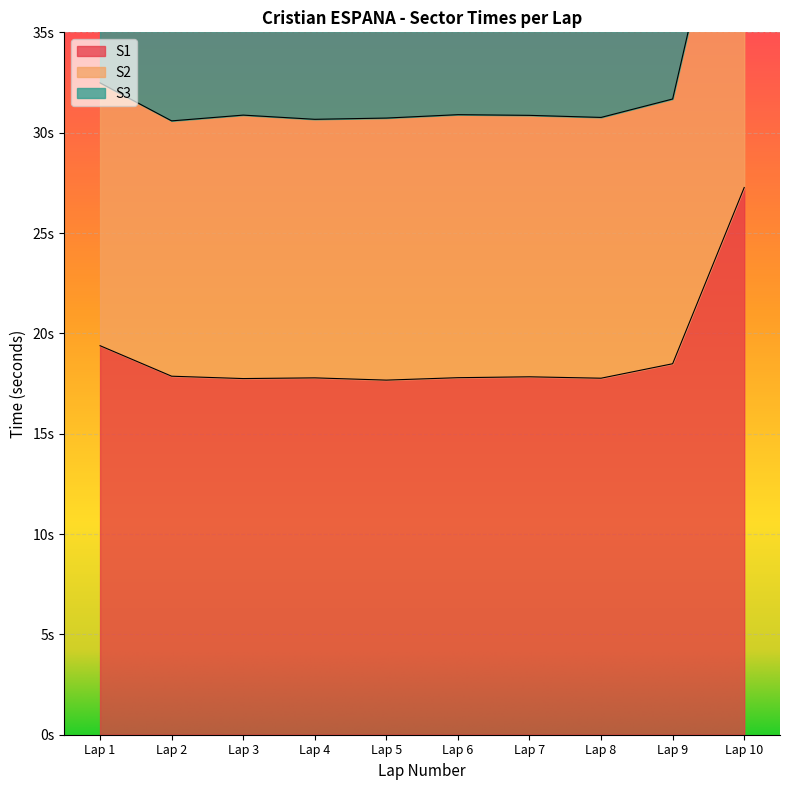

What are all the series names shown in the legend?

S1, S2, S3